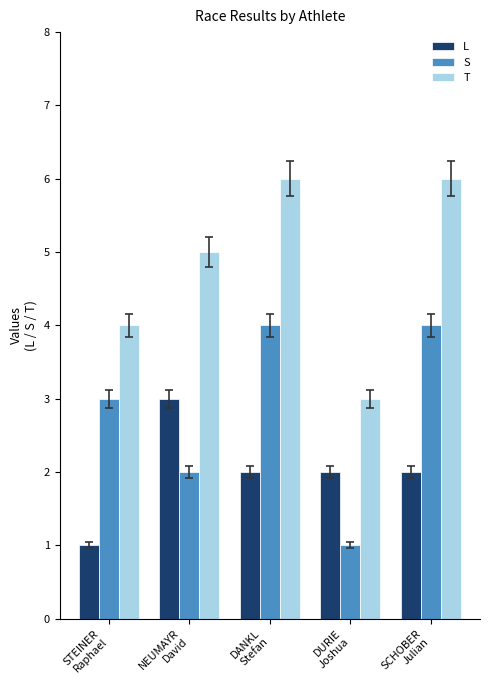

What value does the T series have at SCHOBER
Julian?

6